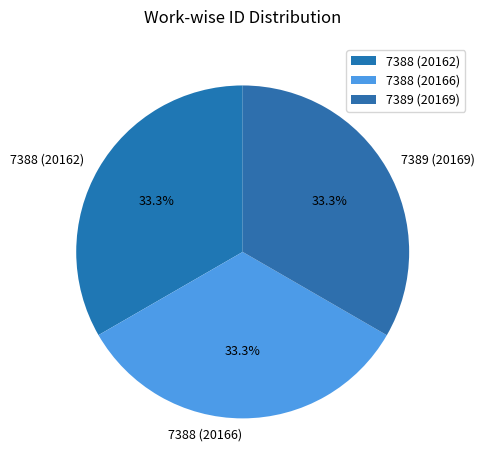

What percentage is NOT represented by 7389 (20169)?

66.7%